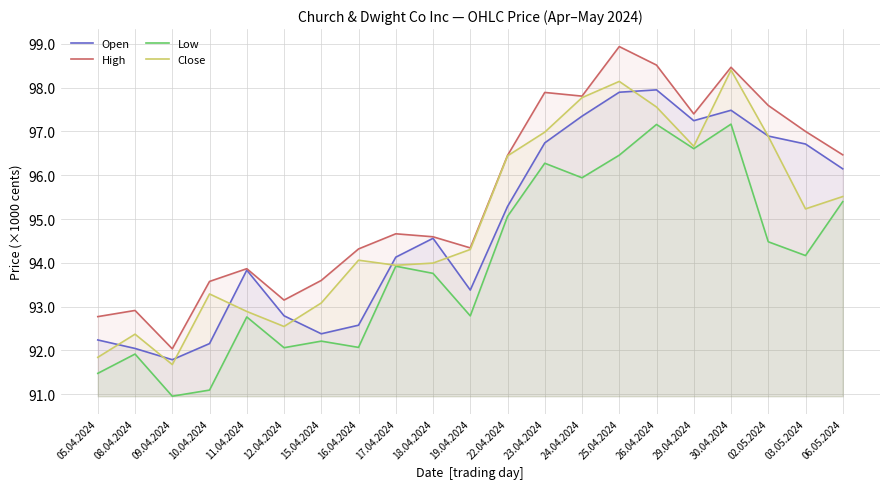

Which series has the largest total across all categories?

High